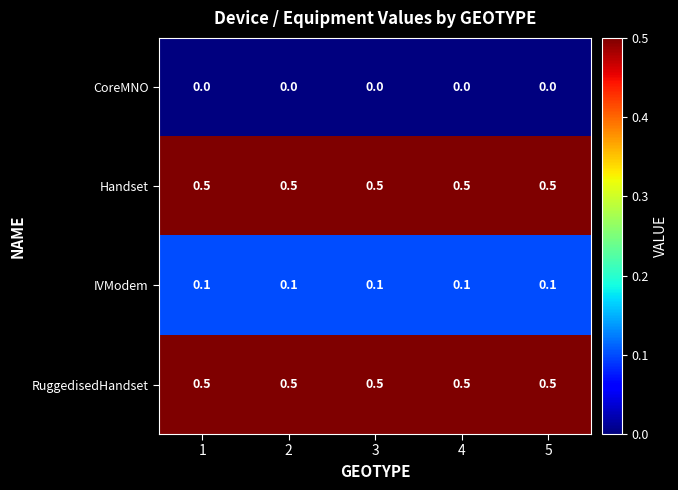

What is the spread (max minus min) of values at 5?

0.5